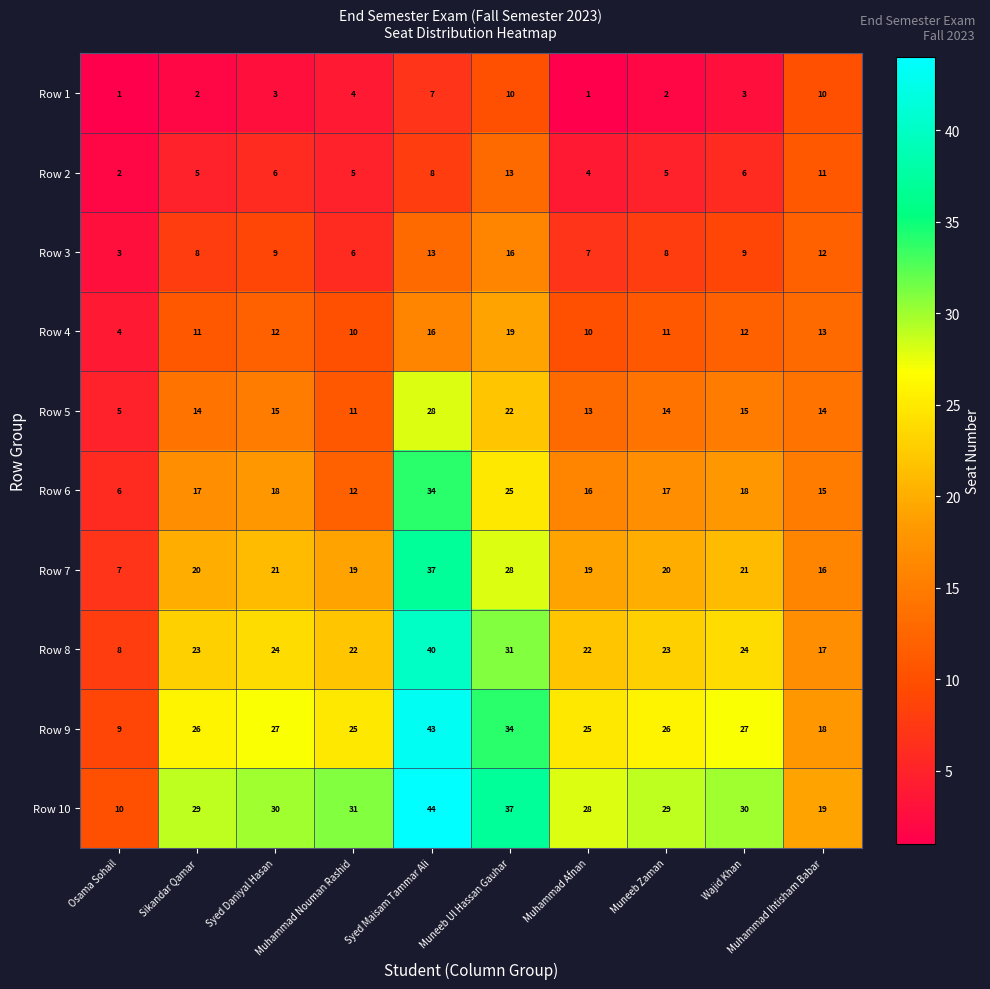

At which label does Row 10 reach its peak?

Syed Maisam Tammar Ali